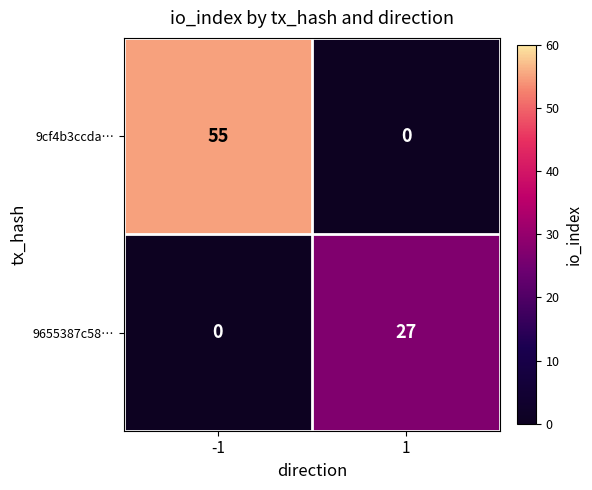

What is the total value across all series at -1?

55